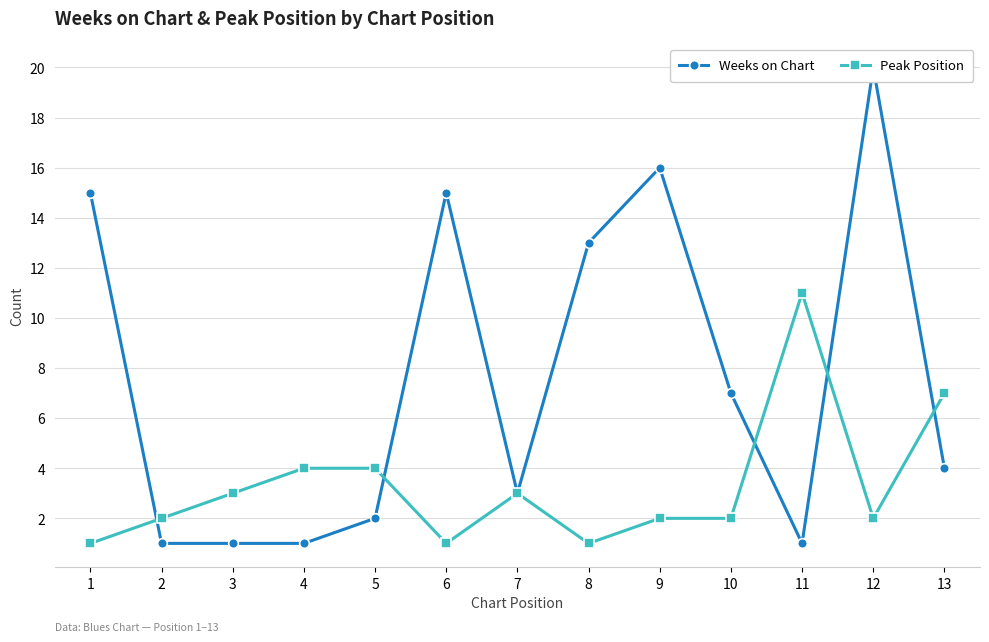

Reading left to right, what are all the values shown in this chart?

Weeks on Chart: 1=15	2=1	3=1	4=1	5=2	6=15	7=3	8=13	9=16	10=7	11=1	12=20	13=4
Peak Position: 1=1	2=2	3=3	4=4	5=4	6=1	7=3	8=1	9=2	10=2	11=11	12=2	13=7